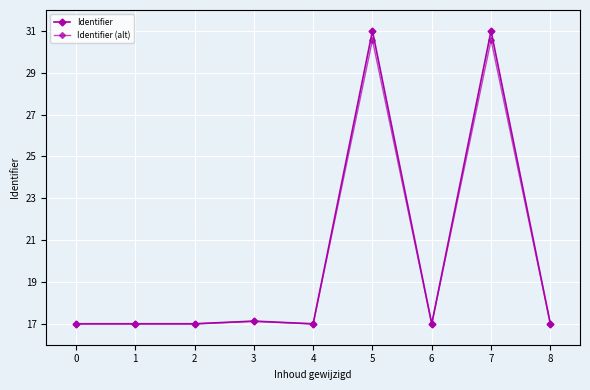

What is the highest value of the Identifier (alt) series?

30.6